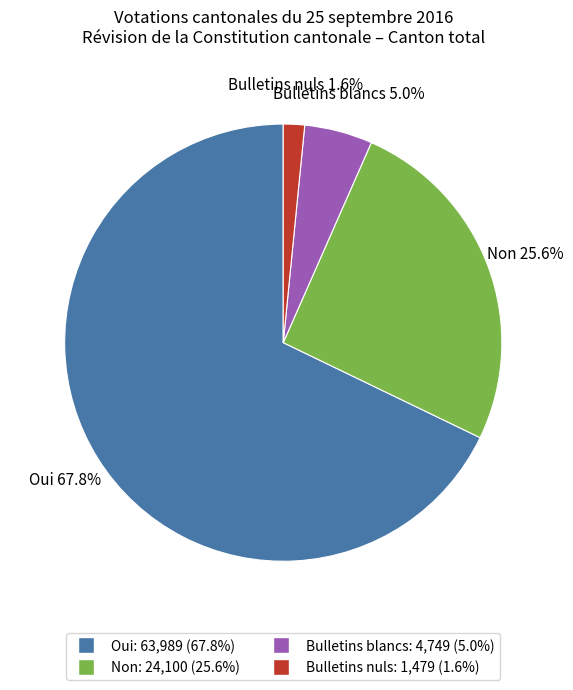

To the nearest percent, what is the average slice percentage?

25%